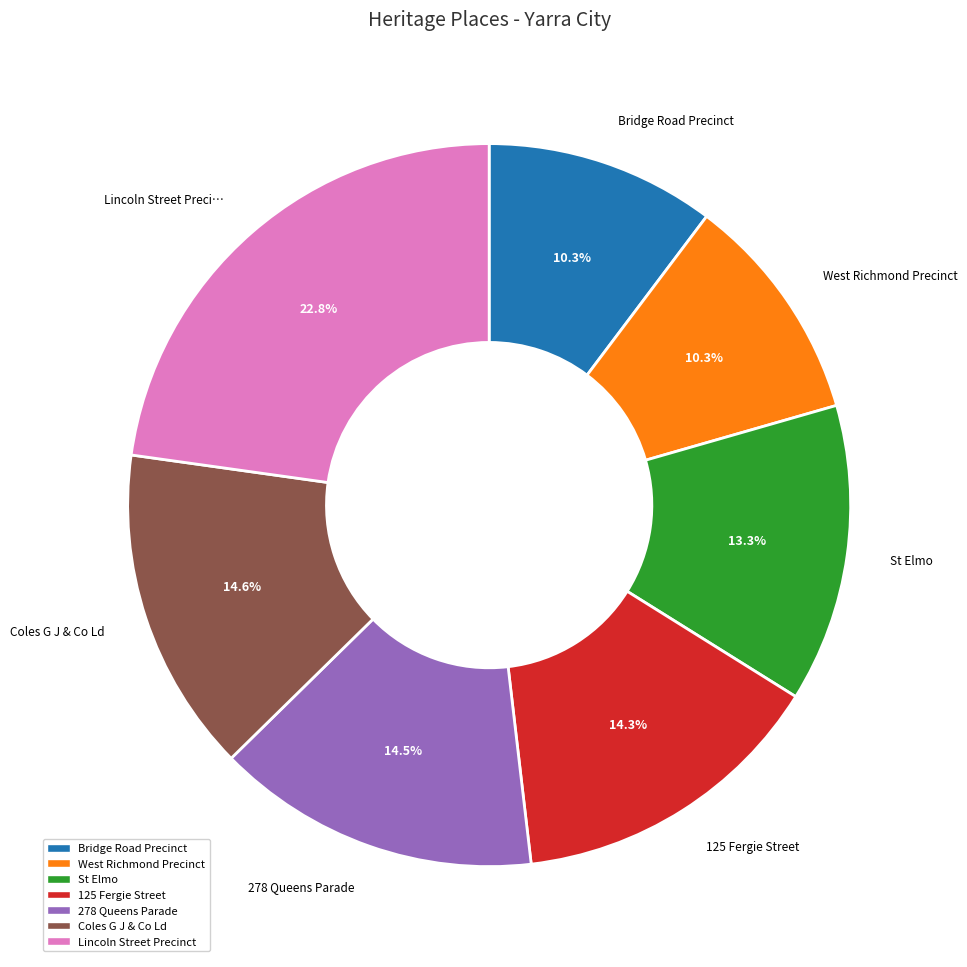

To the nearest percent, what is the average slice percentage?

14%